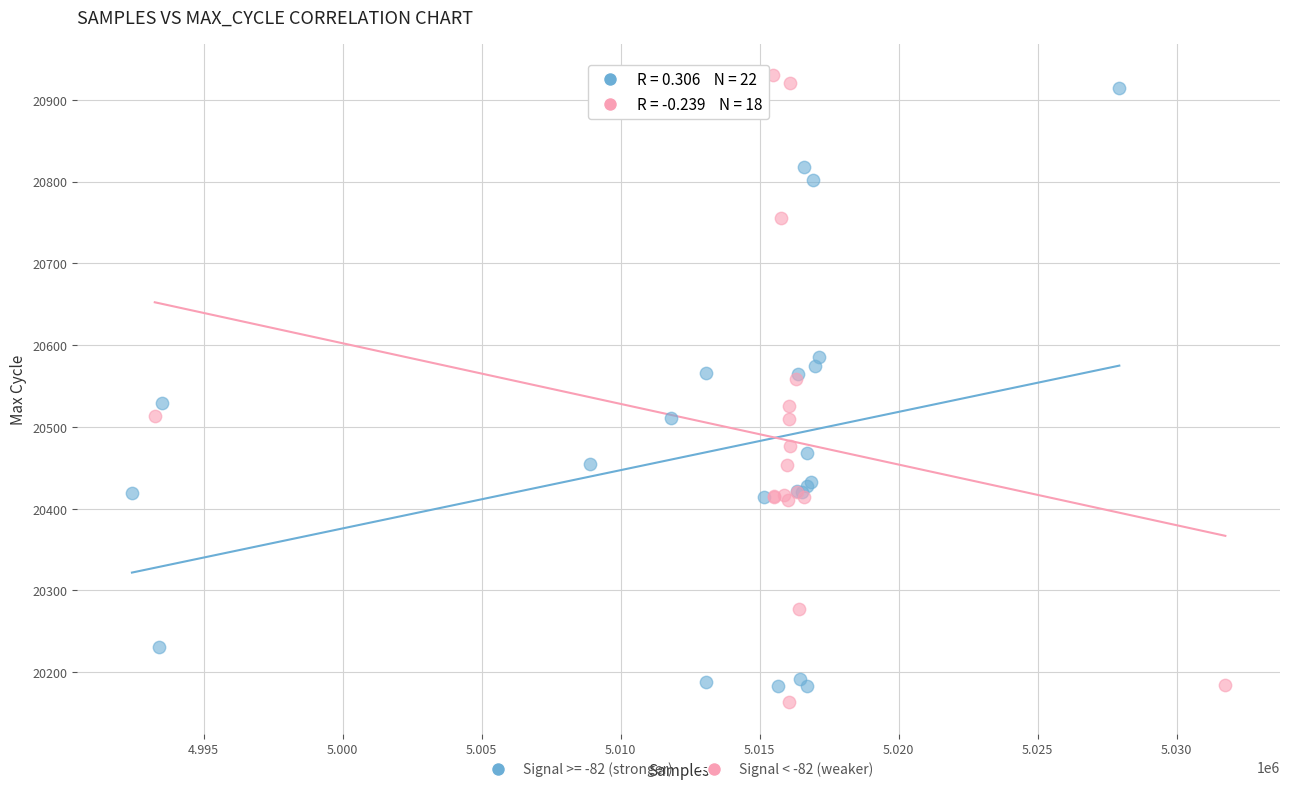

Which series has the largest Y range (max minus min)?

Signal < -82 (weaker)